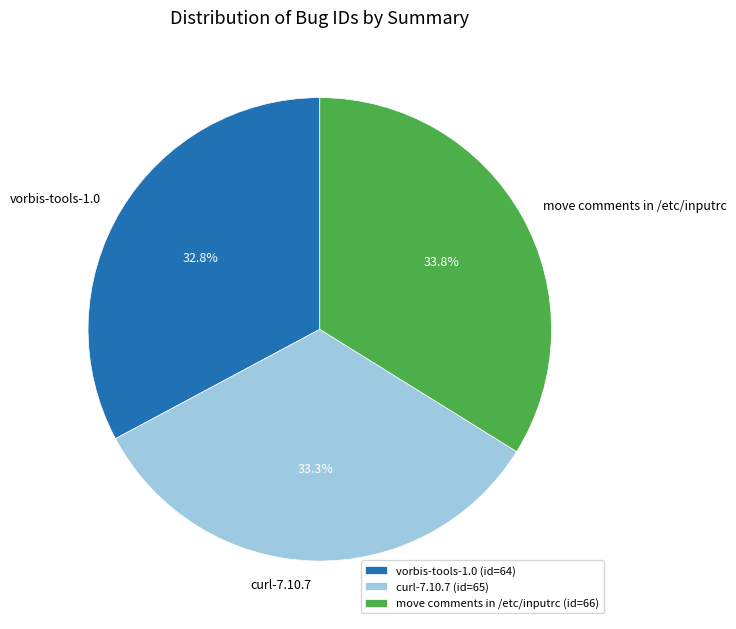

What is the smallest slice in the pie chart?

vorbis-tools-1.0